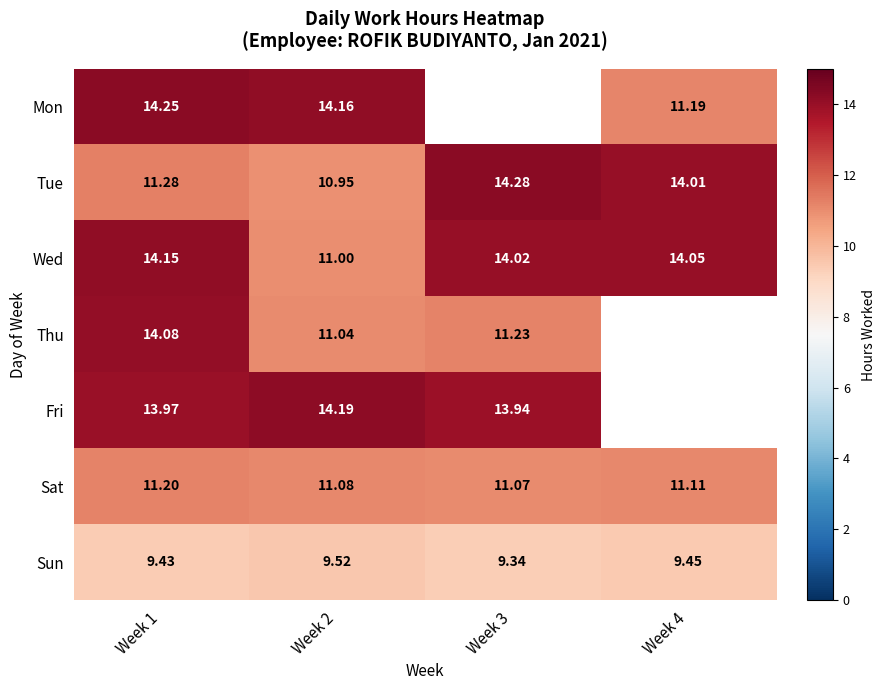

What is the difference between the highest and lowest values at Week 1?

4.8